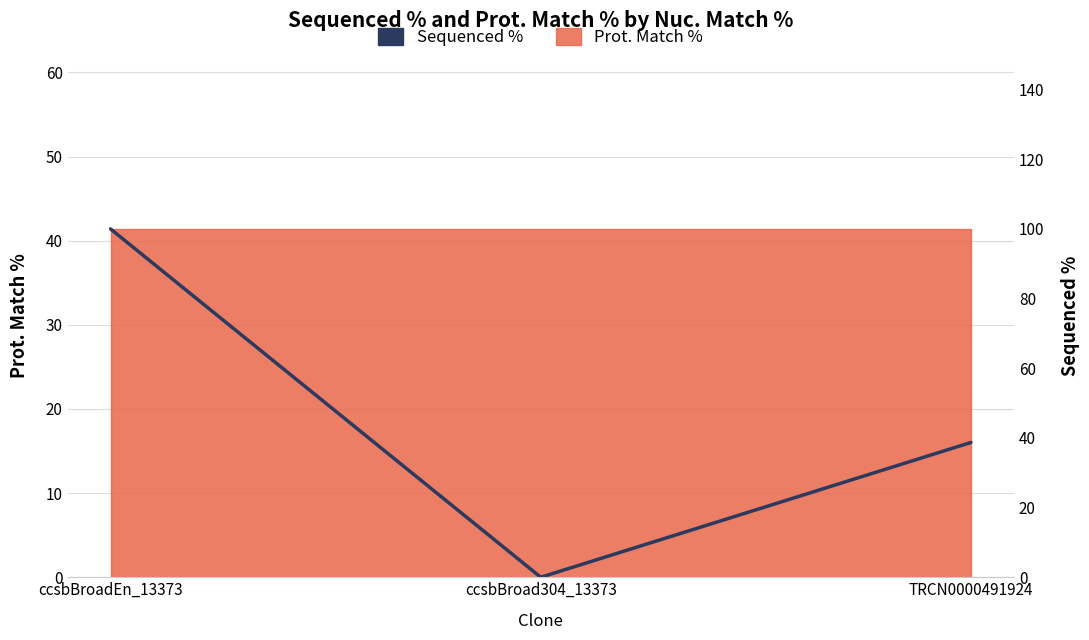

What is the label of the 2nd point from the left?

ccsbBroad304_13373